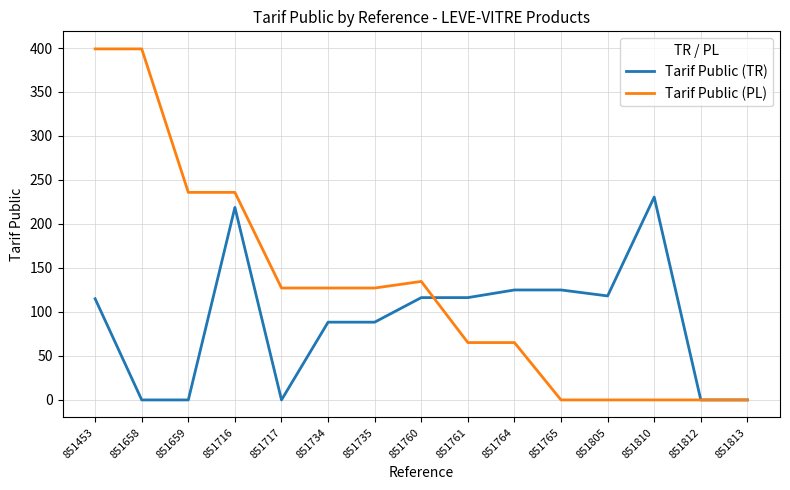

Is the value of Tarif Public (TR) at 851658 greater than the value of Tarif Public (PL) at 851764?

No